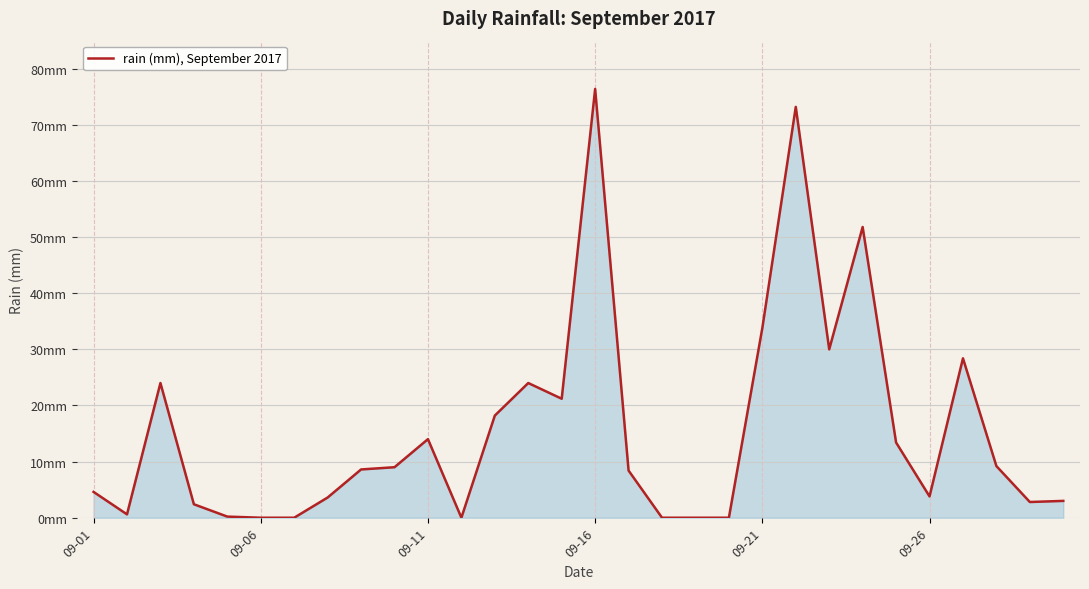

Is this an area chart (filled region under the line)?

Yes